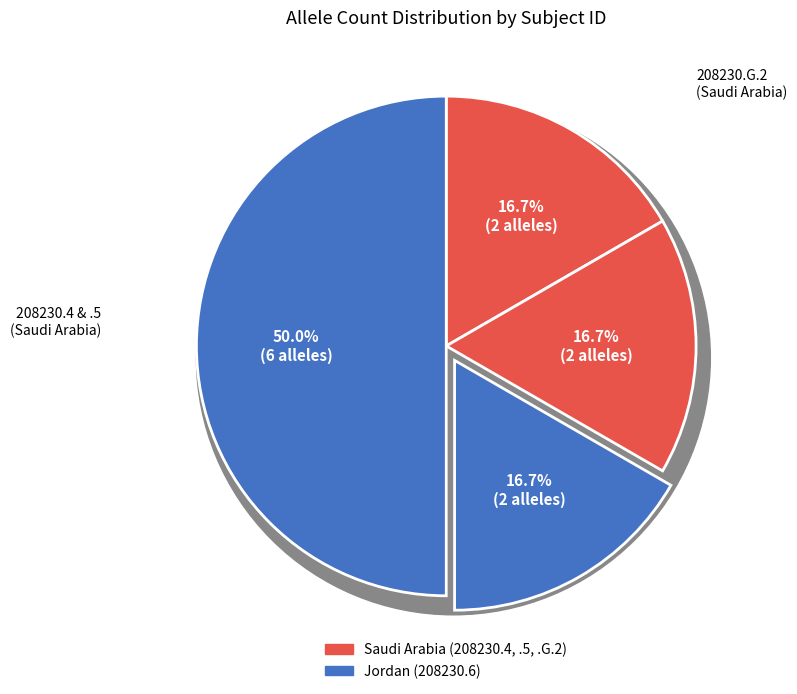

Which category has the smallest portion of the pie?

208230.4